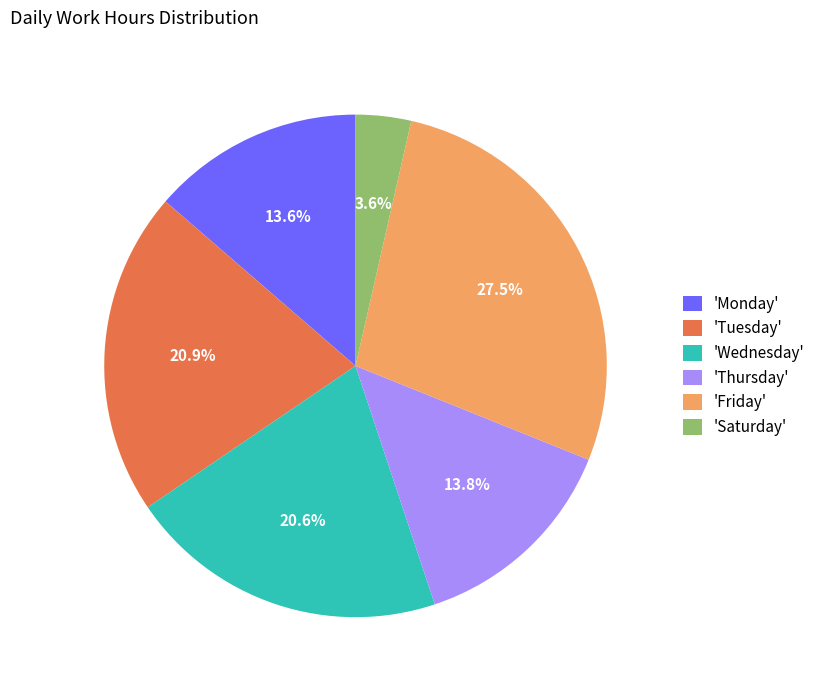

Do 'Thursday' and 'Saturday' together represent more than half of the pie?

No